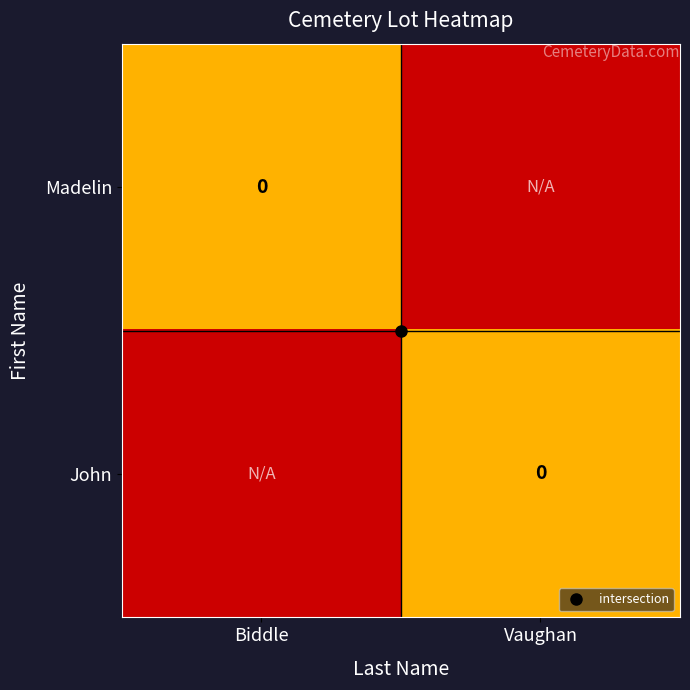

Where is Madelin nearest to the value 0?

Biddle